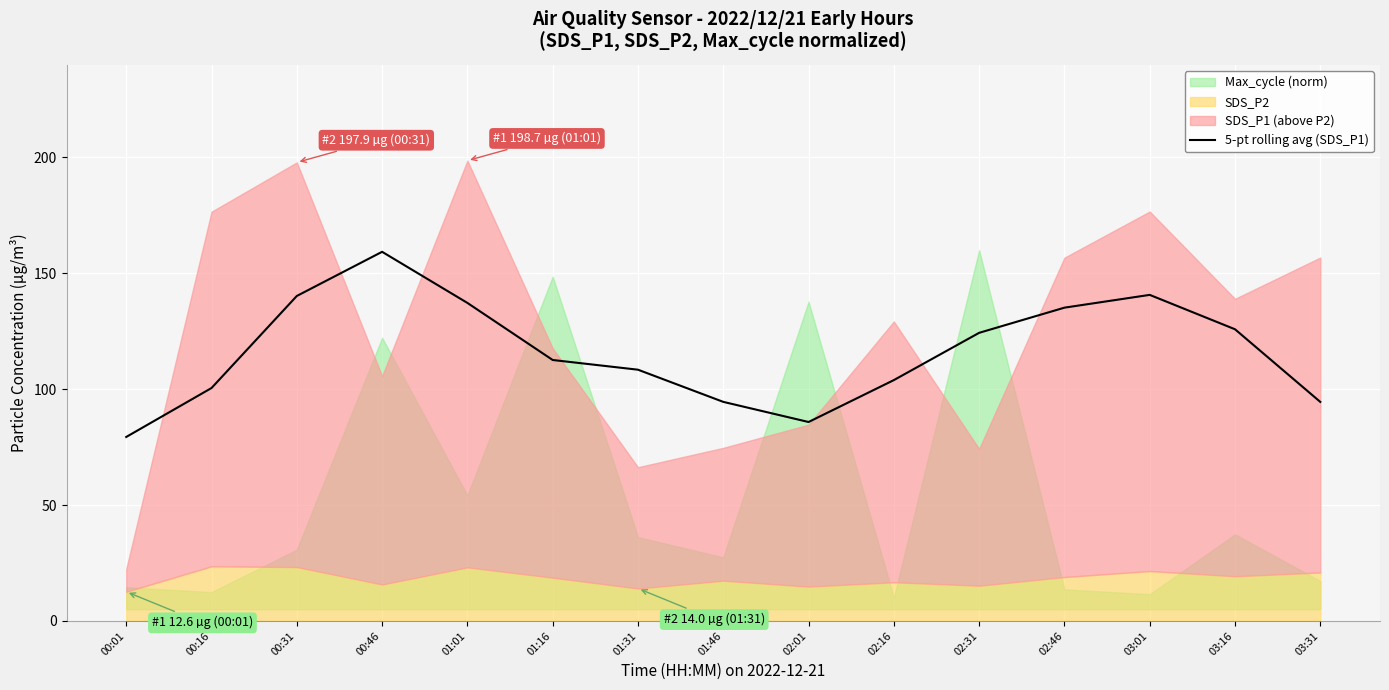

How many points are higher than both their immediate neighbors (excluding endpoints)?

2